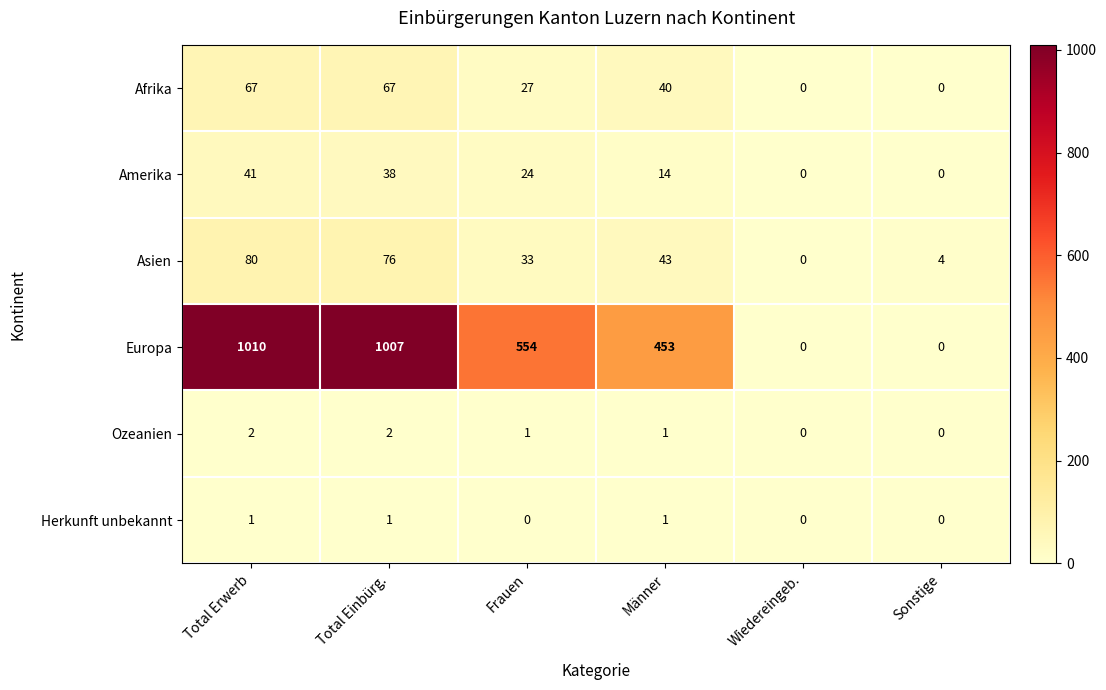

True or false: Herkunft unbekannt has a value of 0 at Sonstige.

True